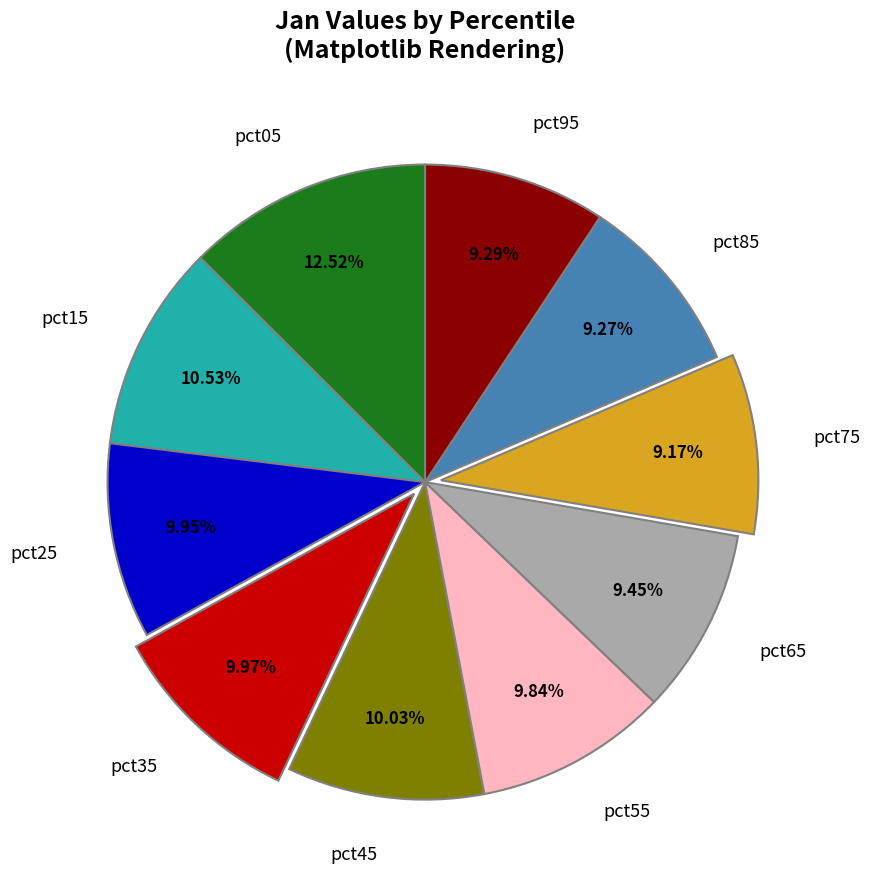

Is there any slice that represents more than half of the pie?

No